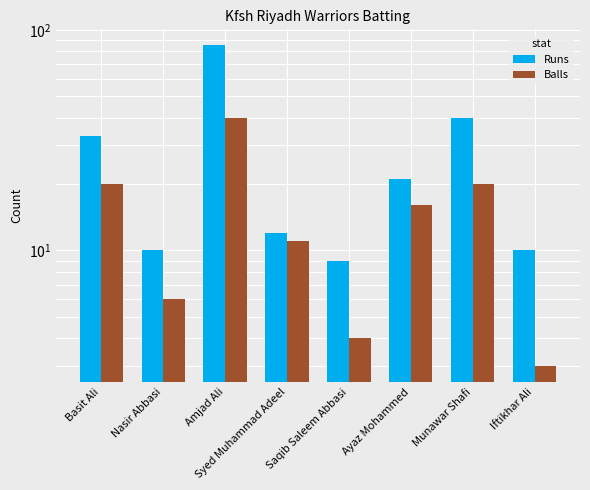

Reading right to left, transcribe all the data shown in this chart.

Runs: 10	40	21	9	12	85	10	33
Balls: 3	20	16	4	11	40	6	20